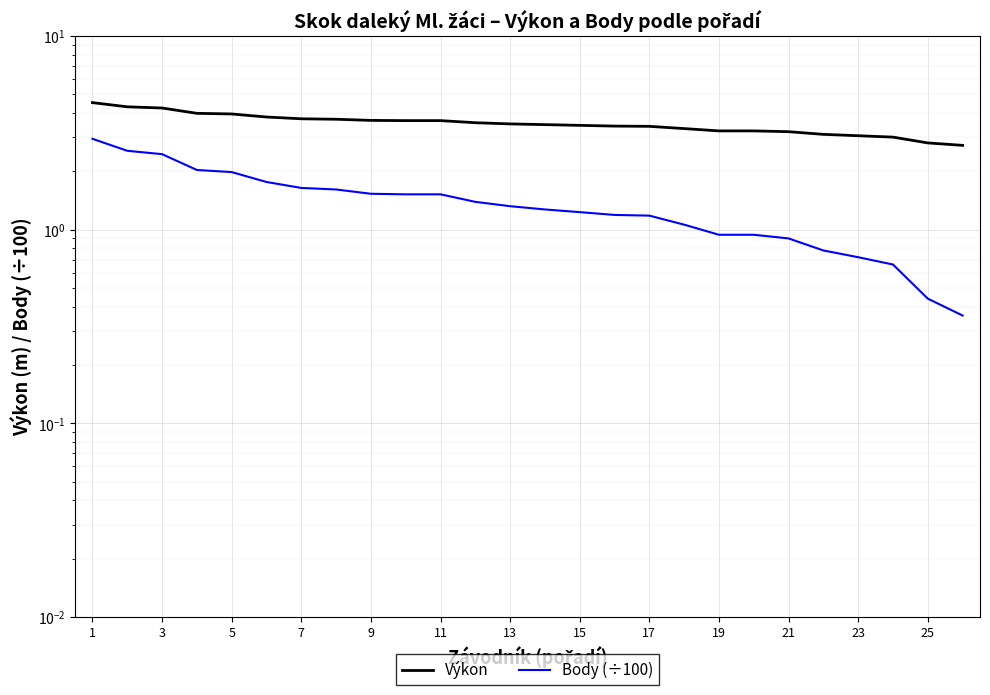

Which has a higher value, 17 or 15?

15